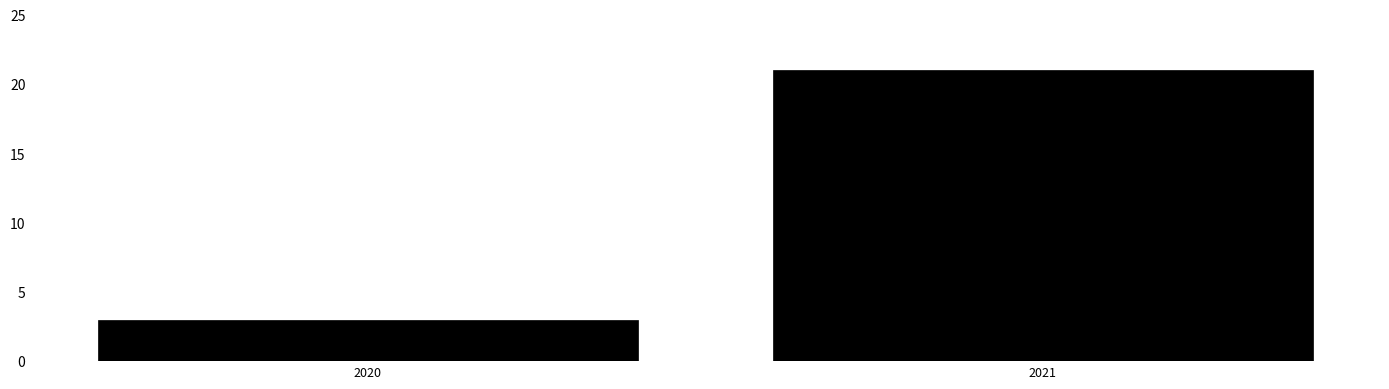

Reading left to right, what are all the values shown in this chart?

3	21